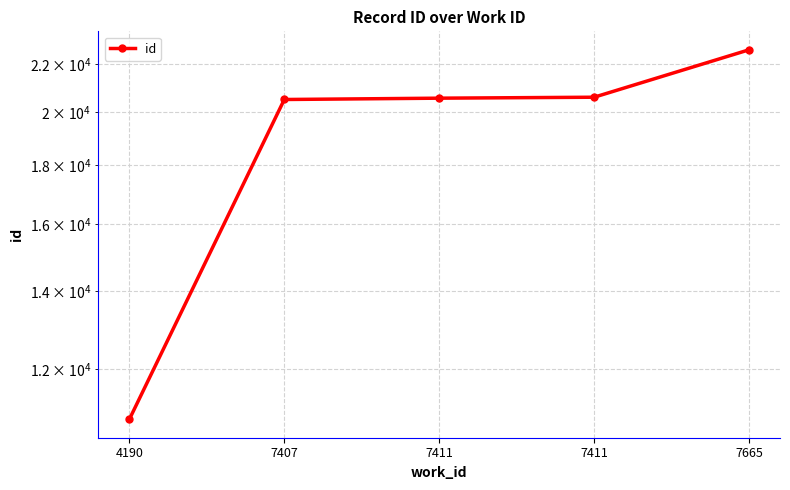

What is the maximum value shown in the chart?

22624